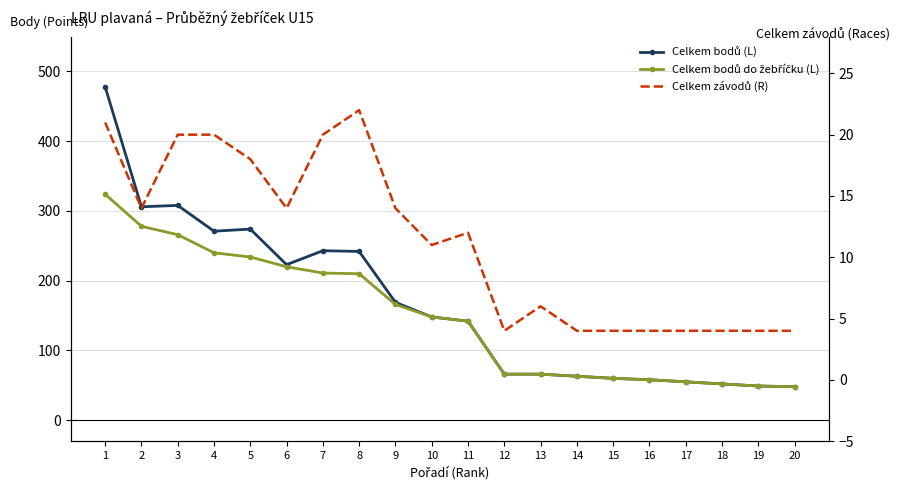

True or false: Celkem závodů (R) and Celkem bodů (L) cross at least once.

False